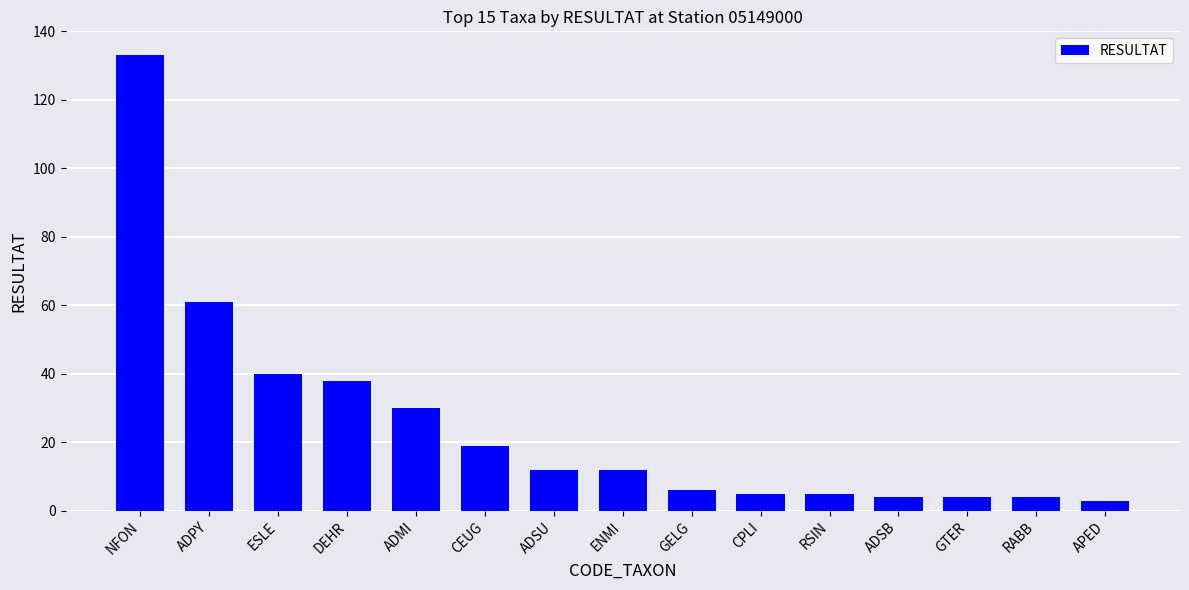

What is the average value?

25